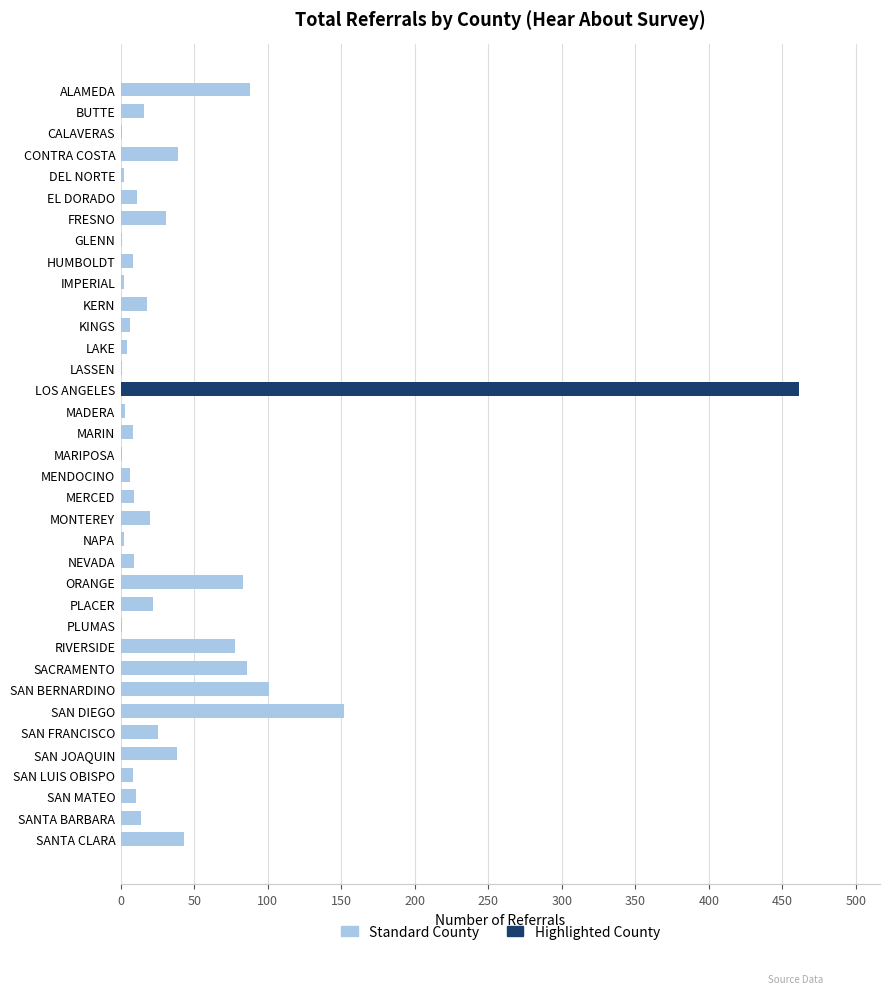

What is the greatest value displayed?

461